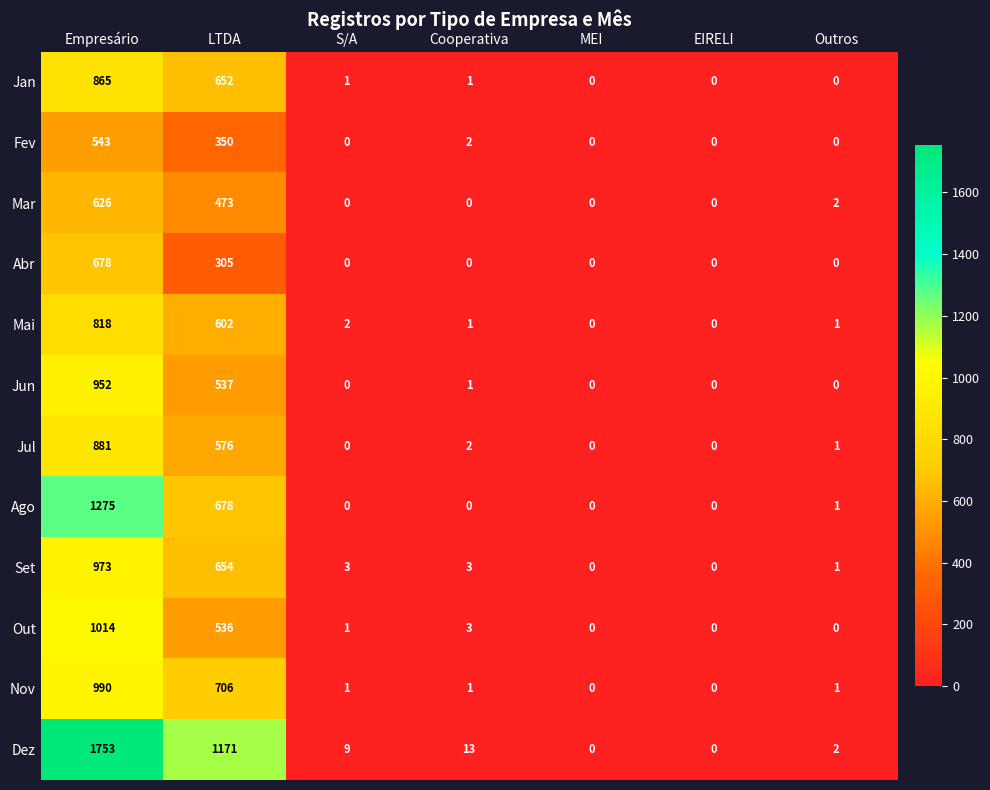

At which category is the sum across all series the highest?

Empresário